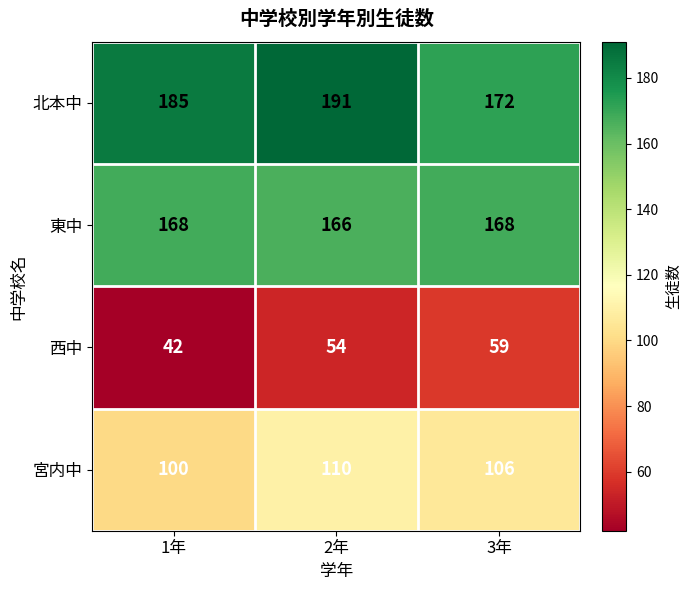

How many distinct data groups are displayed?

4